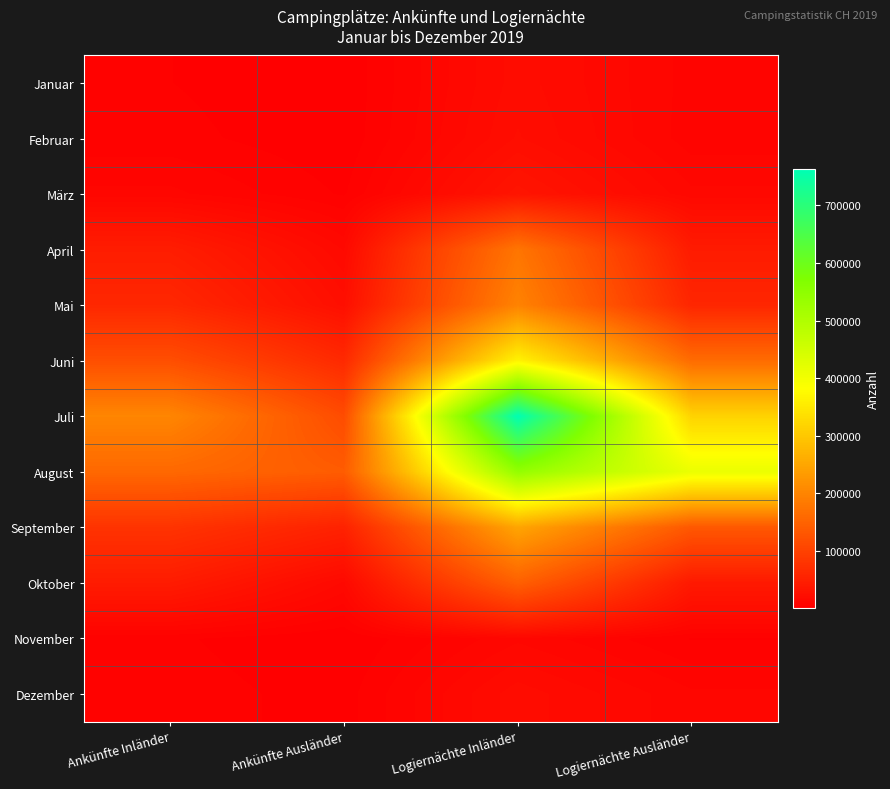

Which series has the largest total across all categories?

Juli